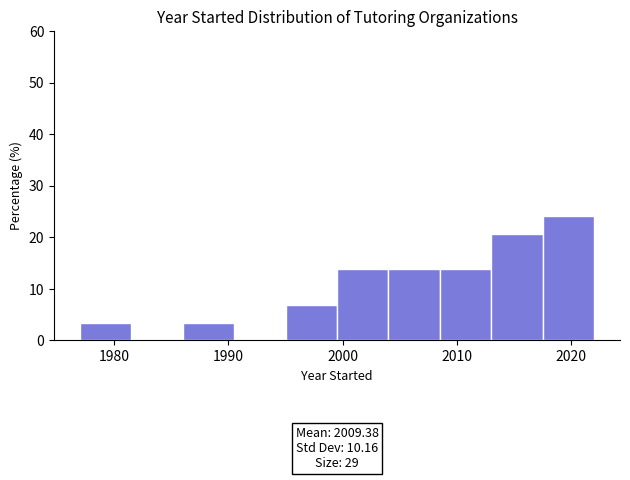

Over which range of the x-axis is the bar tallest?

2017.5 to 2022.0